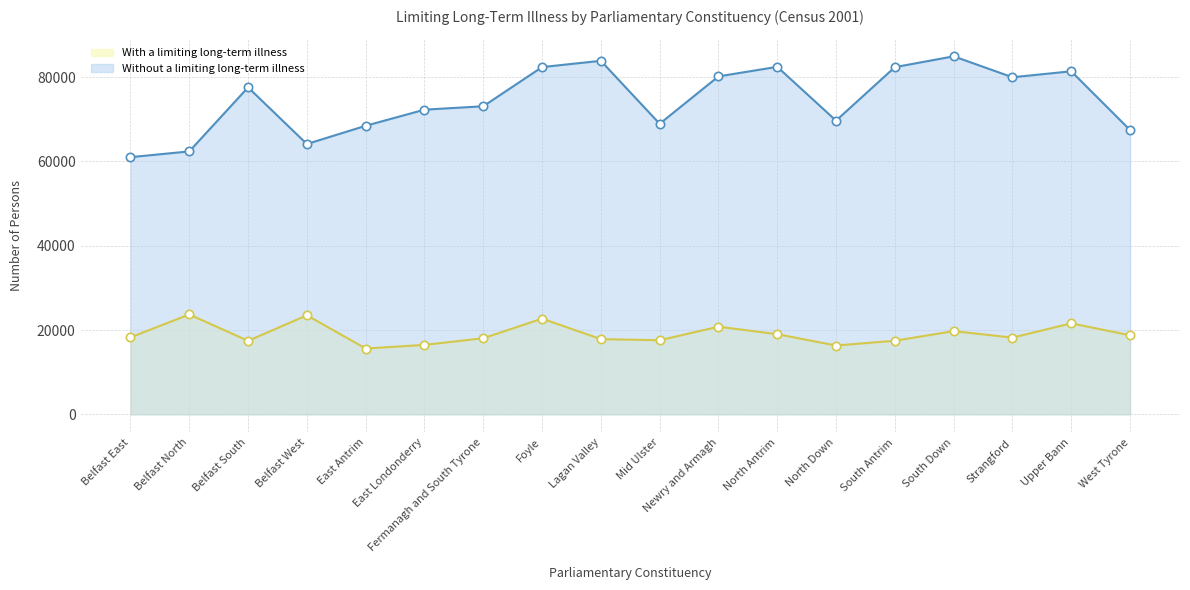

What is the difference between the With a limiting long-term illness values at Belfast North and Belfast South?

6252